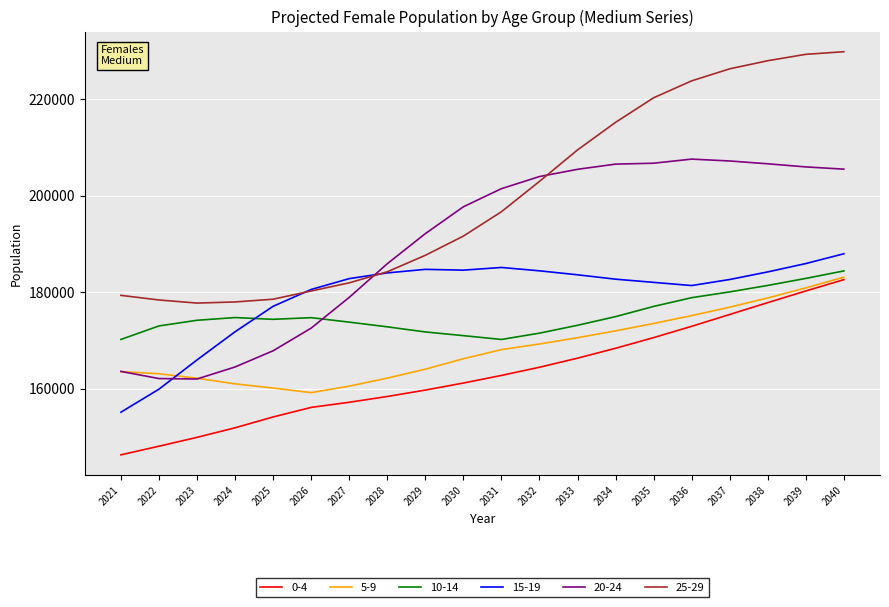

At which category is the sum across all series the highest?

2040